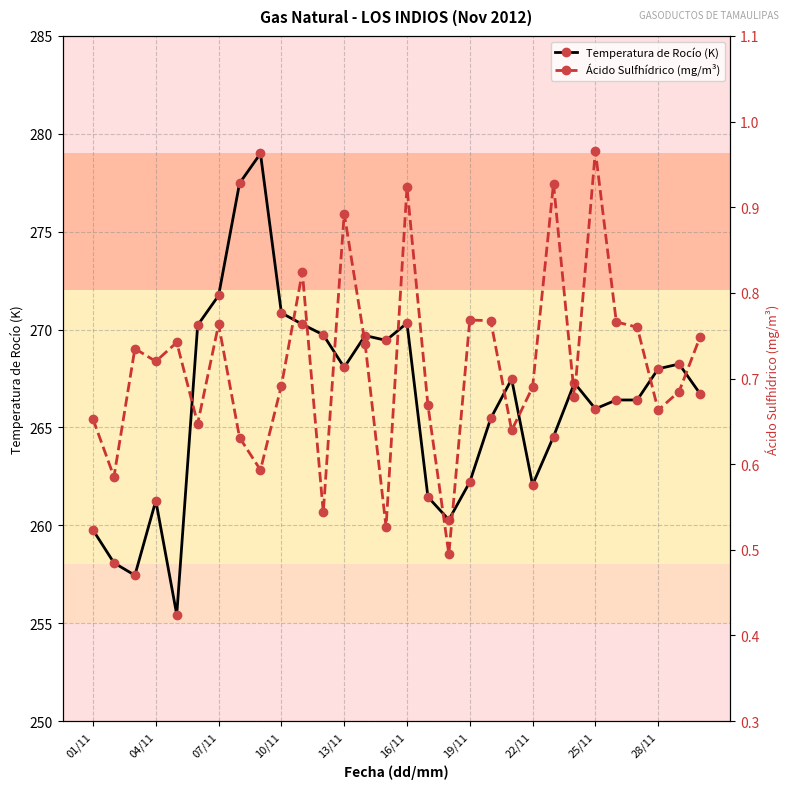

What is the average value of the Ácido Sulfhídrico (mg/m³) series?

0.7